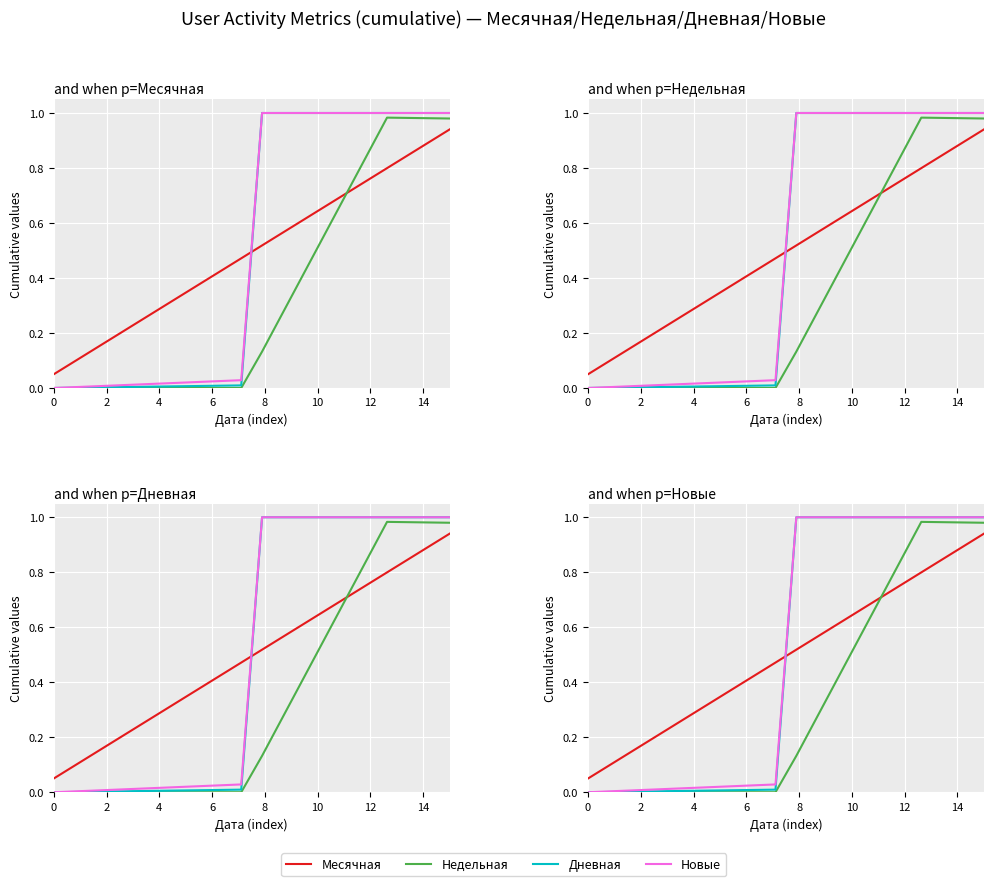

How many times do Недельная and Месячная cross each other?

1